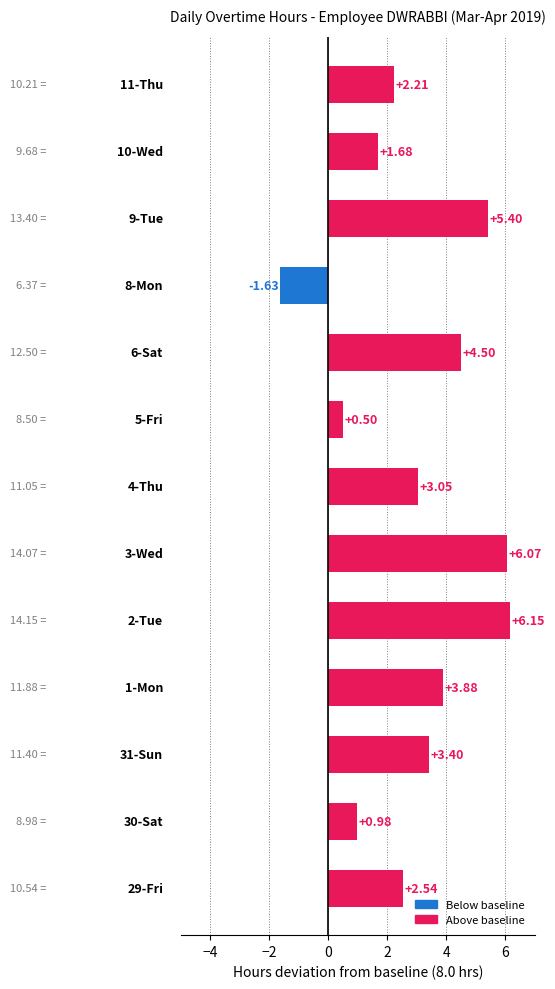

Does the chart contain any negative values?

Yes